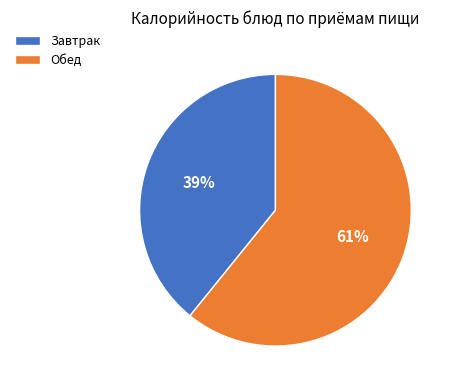

What percentage is the Обед slice, to the nearest percent?

61%